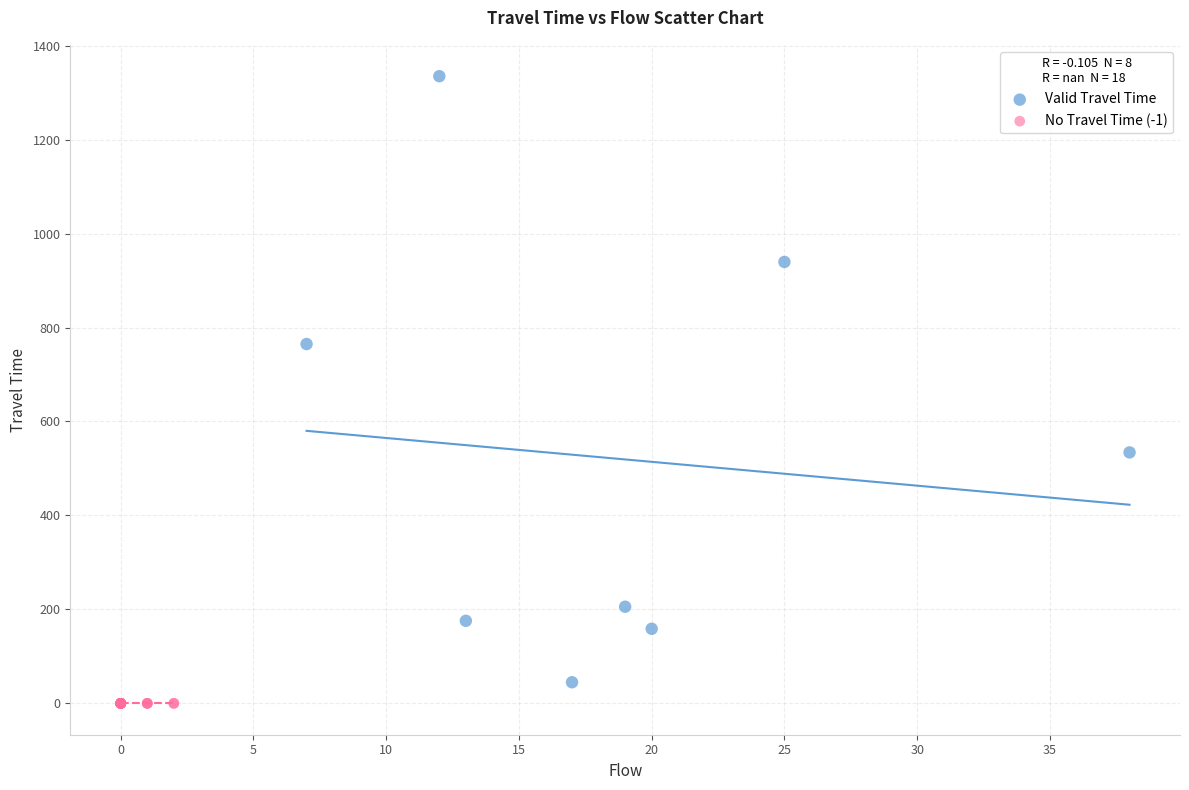

What are all the series names shown in the legend?

Valid Travel Time, No Travel Time (-1)